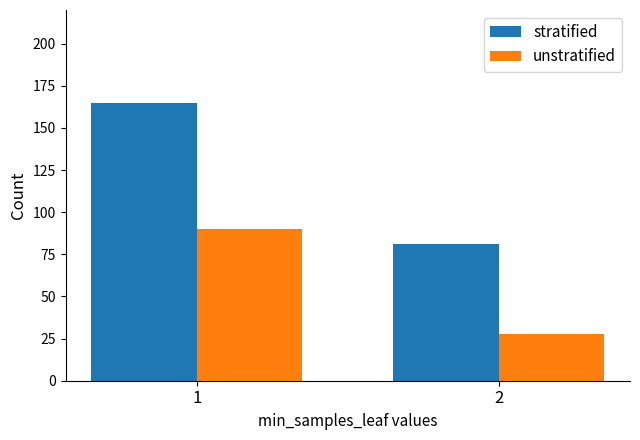

What is the sum of all stratified values?

246